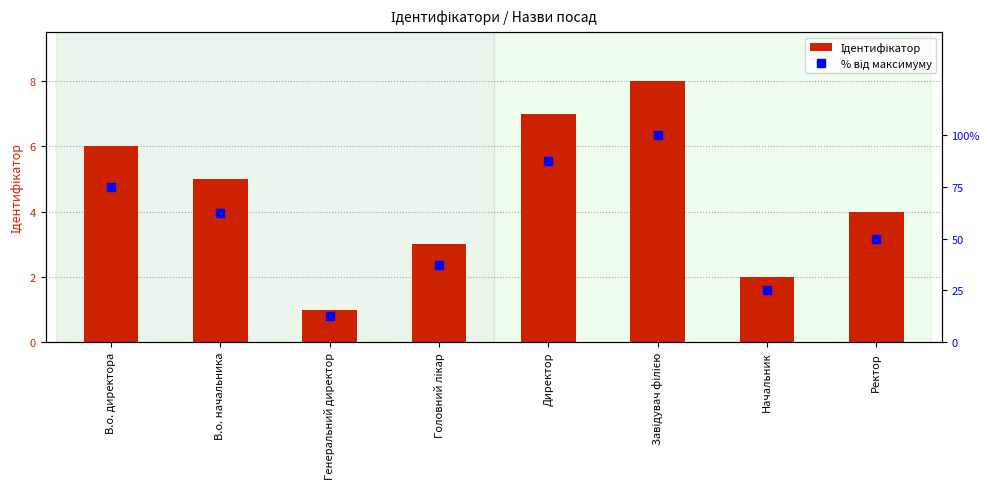

What is the sum of all % від максимуму values?

450.0